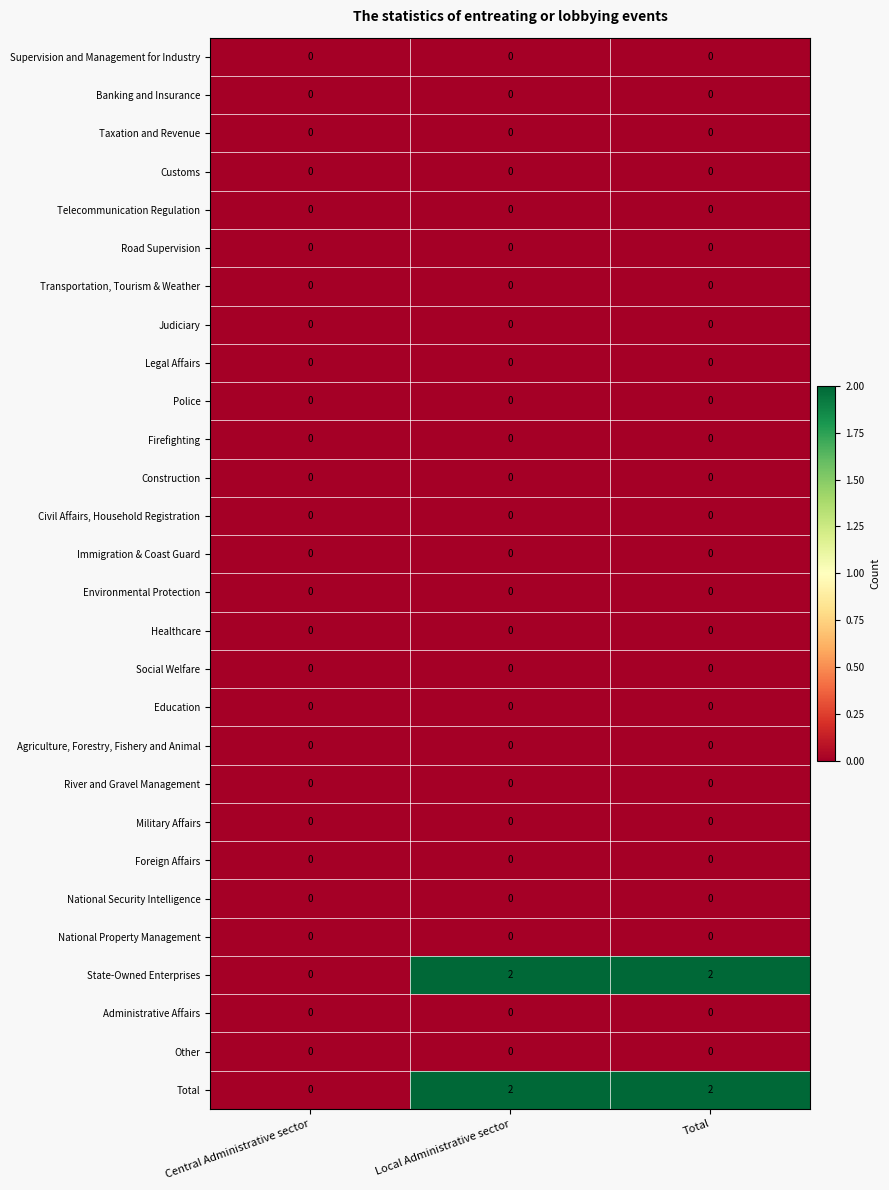

The value of Total at Total is 2. True or false?

True